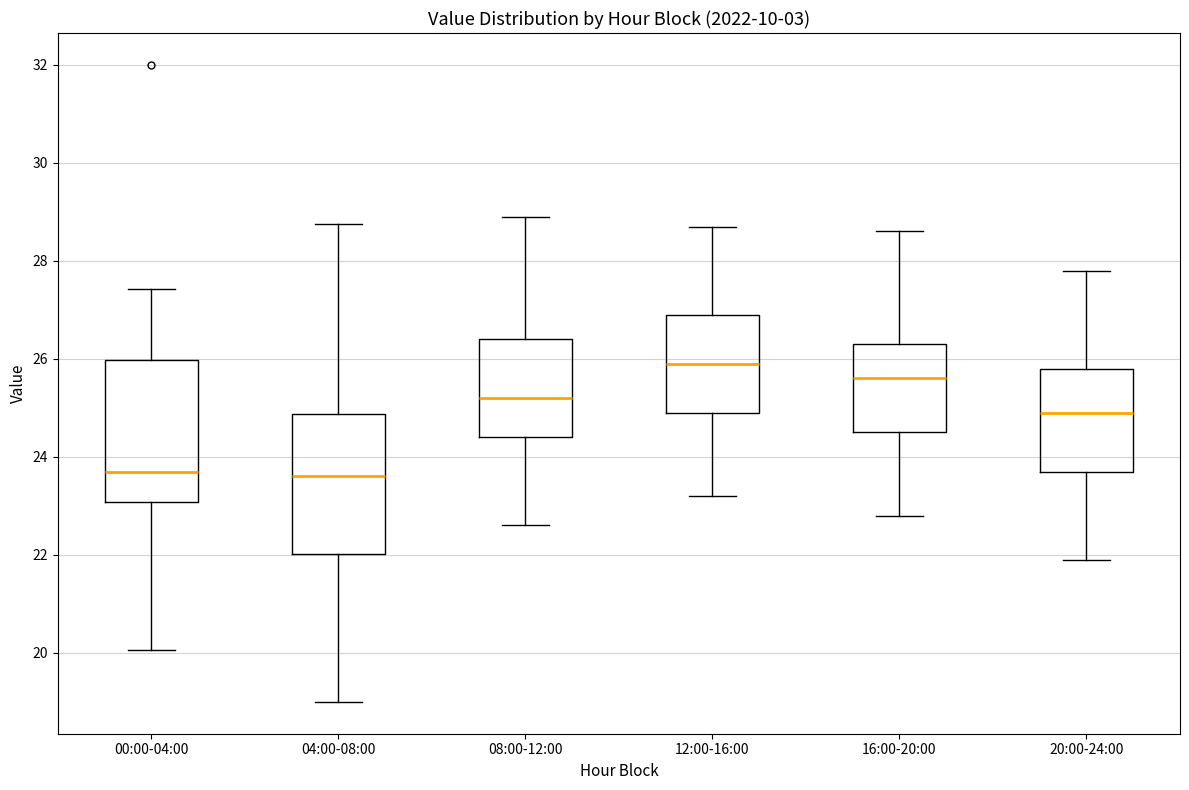

Reading left to right, read every box against the y-axis: the position of its median line, the range the box covers, and the ends of its whiskers. The values are not printed on the chart, so give them approximately, as read against the axis.

00:00-04:00: median 23.8, box 23.0 to 26.0, whiskers 20.0 to 27.4
04:00-08:00: median 23.6, box 22.0 to 24.8, whiskers 19.0 to 28.8
08:00-12:00: median 25.2, box 24.4 to 26.4, whiskers 22.6 to 29.0
12:00-16:00: median 26.0, box 25.0 to 27.0, whiskers 23.2 to 28.8
16:00-20:00: median 25.6, box 24.6 to 26.4, whiskers 22.8 to 28.6
20:00-24:00: median 25.0, box 23.8 to 25.8, whiskers 22.0 to 27.8